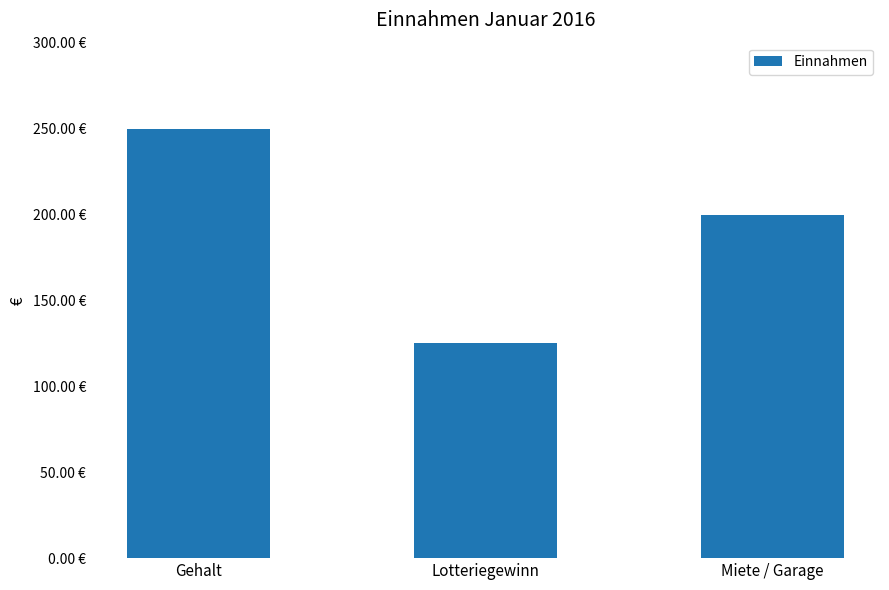

Are the bars horizontal?

No